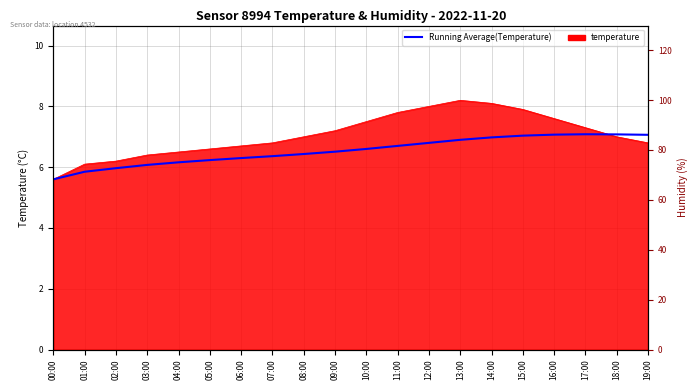

True or false: humidity has more than 1 interior local peaks.

False